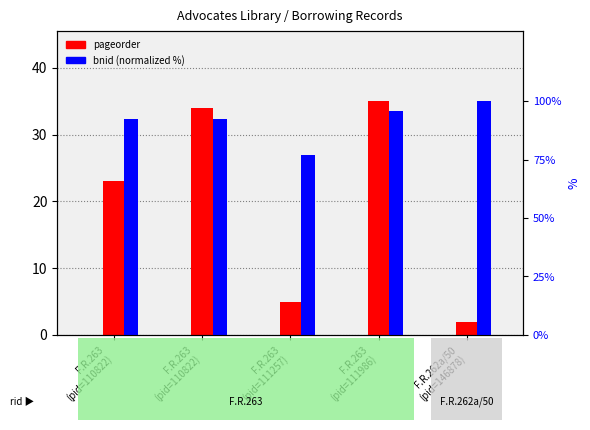

What is the label of the 5th bar from the right?

F.R.263
(pid=110822)